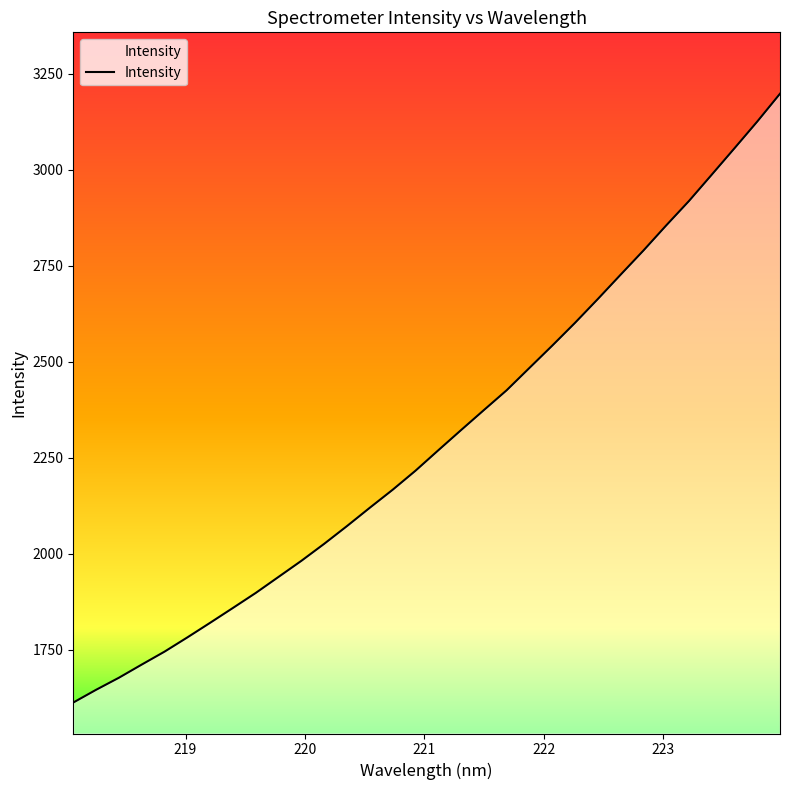

What is the smallest value displayed?

1612.4